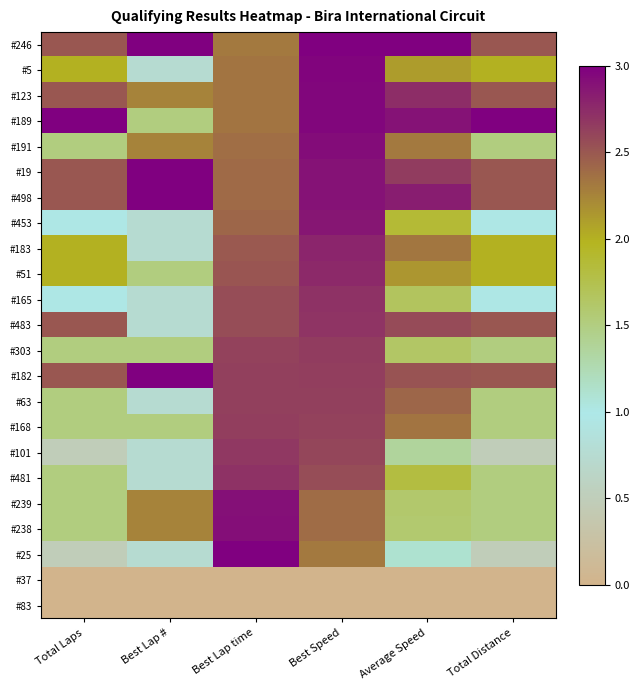

Reading right to left, transcribe all the data shown in this chart.

#246: Total Distance=2.5	Average Speed=3.0	Best Speed=3.0	Best Lap time=2.3	Best Lap #=3.0	Total Laps=2.5
#5: Total Distance=2.0	Average Speed=2.1	Best Speed=3.0	Best Lap time=2.3	Best Lap #=0.8	Total Laps=2.0
#123: Total Distance=2.5	Average Speed=2.7	Best Speed=3.0	Best Lap time=2.3	Best Lap #=2.2	Total Laps=2.5
#189: Total Distance=3.0	Average Speed=2.9	Best Speed=3.0	Best Lap time=2.3	Best Lap #=1.5	Total Laps=3.0
#191: Total Distance=1.5	Average Speed=2.3	Best Speed=2.9	Best Lap time=2.4	Best Lap #=2.2	Total Laps=1.5
#19: Total Distance=2.5	Average Speed=2.7	Best Speed=2.9	Best Lap time=2.4	Best Lap #=3.0	Total Laps=2.5
#498: Total Distance=2.5	Average Speed=2.8	Best Speed=2.9	Best Lap time=2.4	Best Lap #=3.0	Total Laps=2.5
#453: Total Distance=1.0	Average Speed=1.9	Best Speed=2.9	Best Lap time=2.4	Best Lap #=0.8	Total Laps=1.0
#183: Total Distance=2.0	Average Speed=2.3	Best Speed=2.8	Best Lap time=2.5	Best Lap #=0.8	Total Laps=2.0
#51: Total Distance=2.0	Average Speed=2.1	Best Speed=2.8	Best Lap time=2.5	Best Lap #=1.5	Total Laps=2.0
#165: Total Distance=1.0	Average Speed=1.7	Best Speed=2.7	Best Lap time=2.6	Best Lap #=0.8	Total Laps=1.0
#483: Total Distance=2.5	Average Speed=2.6	Best Speed=2.7	Best Lap time=2.6	Best Lap #=0.8	Total Laps=2.5
#303: Total Distance=1.5	Average Speed=1.6	Best Speed=2.6	Best Lap time=2.6	Best Lap #=1.5	Total Laps=1.5
#182: Total Distance=2.5	Average Speed=2.5	Best Speed=2.6	Best Lap time=2.6	Best Lap #=3.0	Total Laps=2.5
#63: Total Distance=1.5	Average Speed=2.4	Best Speed=2.6	Best Lap time=2.6	Best Lap #=0.8	Total Laps=1.5
#168: Total Distance=1.5	Average Speed=2.3	Best Speed=2.6	Best Lap time=2.6	Best Lap #=1.5	Total Laps=1.5
#101: Total Distance=0.5	Average Speed=1.4	Best Speed=2.6	Best Lap time=2.7	Best Lap #=0.8	Total Laps=0.5
#481: Total Distance=1.5	Average Speed=1.8	Best Speed=2.6	Best Lap time=2.7	Best Lap #=0.8	Total Laps=1.5
#239: Total Distance=1.5	Average Speed=1.6	Best Speed=2.4	Best Lap time=2.9	Best Lap #=2.2	Total Laps=1.5
#238: Total Distance=1.5	Average Speed=1.6	Best Speed=2.4	Best Lap time=2.9	Best Lap #=2.2	Total Laps=1.5
#25: Total Distance=0.5	Average Speed=1.1	Best Speed=2.3	Best Lap time=3.0	Best Lap #=0.8	Total Laps=0.5
#37: Total Distance=0.0	Average Speed=0.0	Best Speed=0.0	Best Lap time=0.0	Best Lap #=0.0	Total Laps=0.0
#83: Total Distance=0.0	Average Speed=0.0	Best Speed=0.0	Best Lap time=0.0	Best Lap #=0.0	Total Laps=0.0